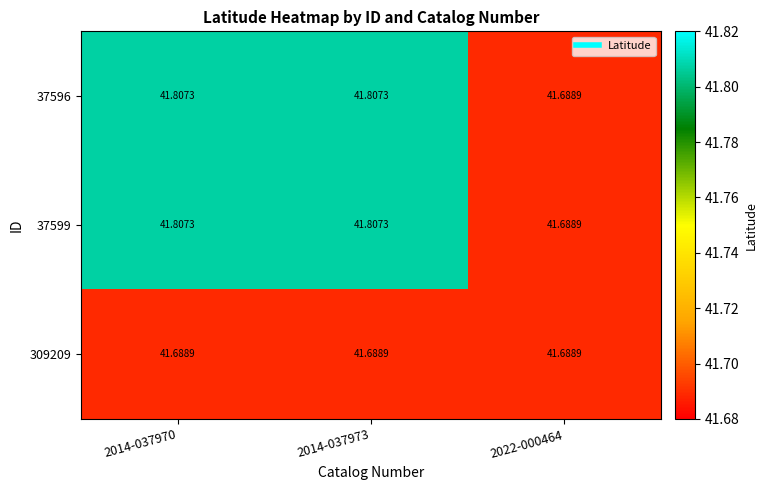

Which label corresponds to the smallest value in the chart?

2022-000464